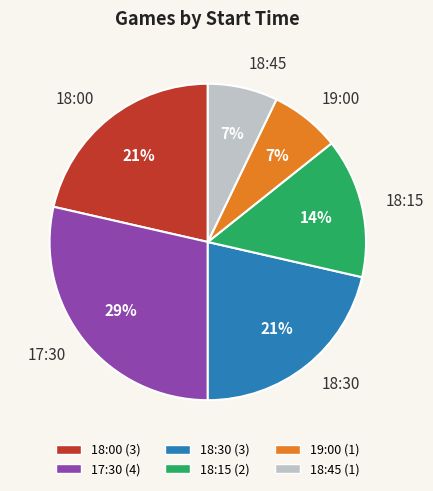

What is the largest slice in the pie chart?

17:30